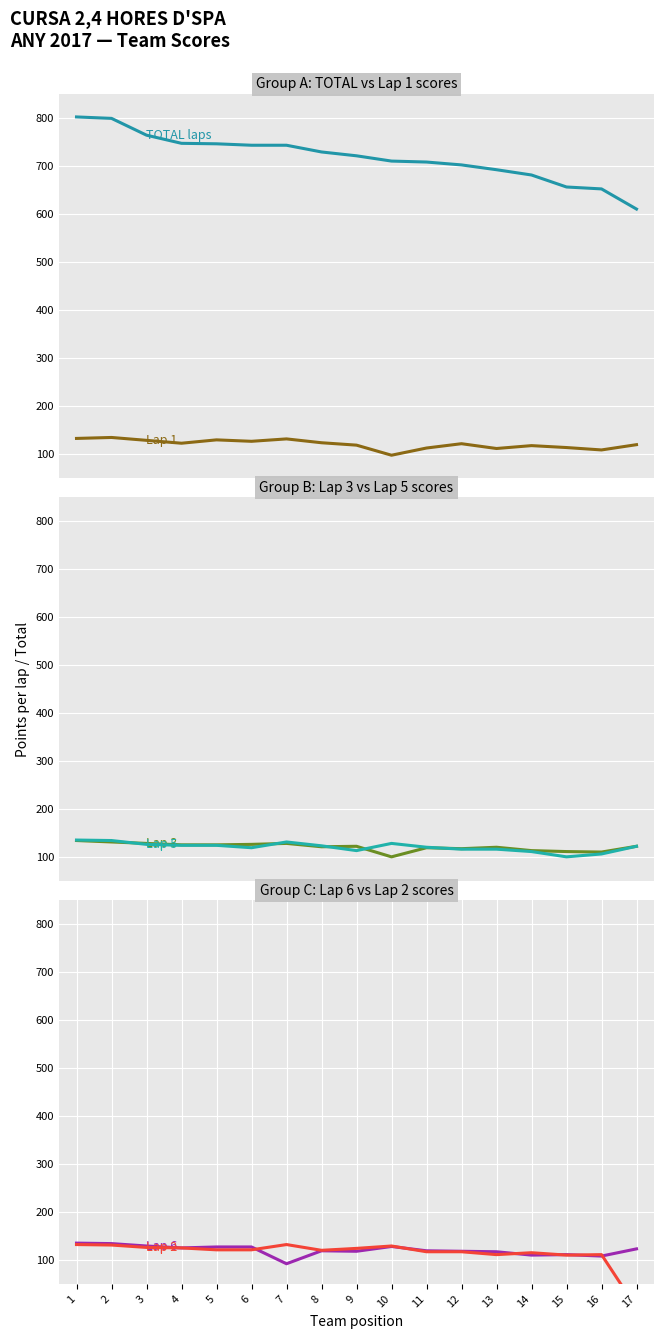

The Lap 3 series shows 54 at 12. True or false?

False